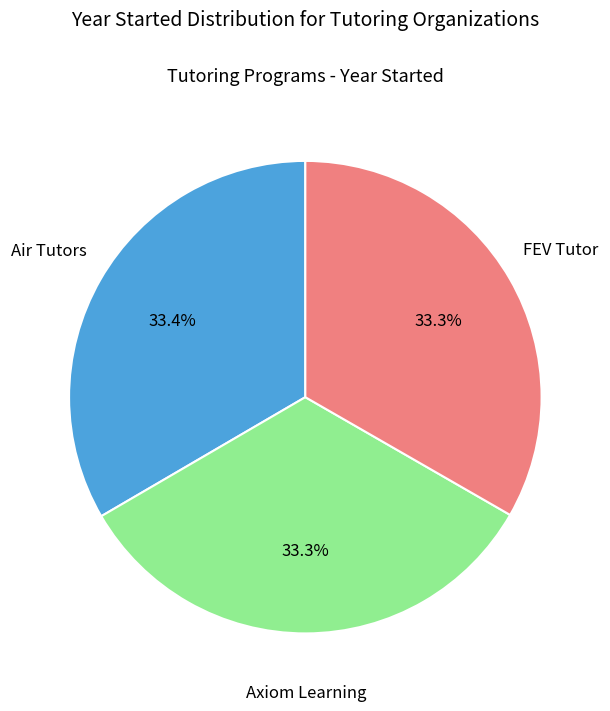

Is it true that Axiom Learning is 33% of the pie?

True